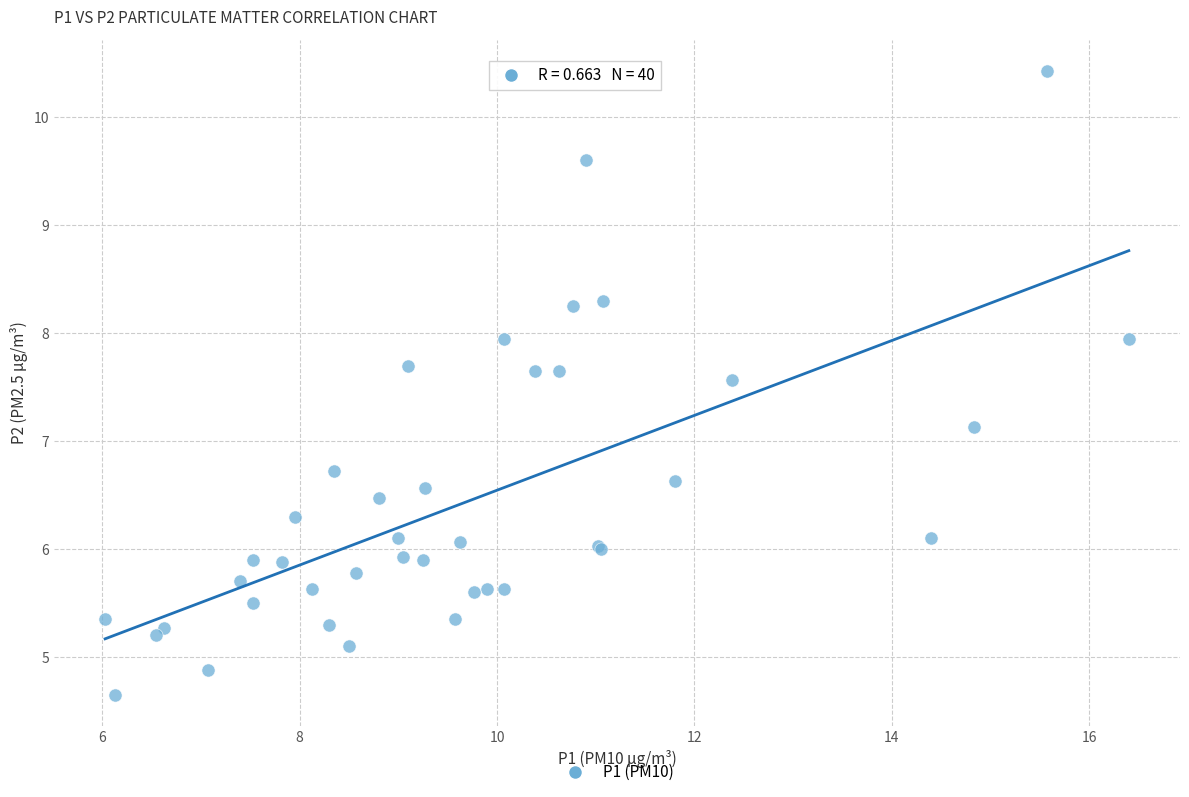

What Y value in the scatter plot is closest to 7?

7.1